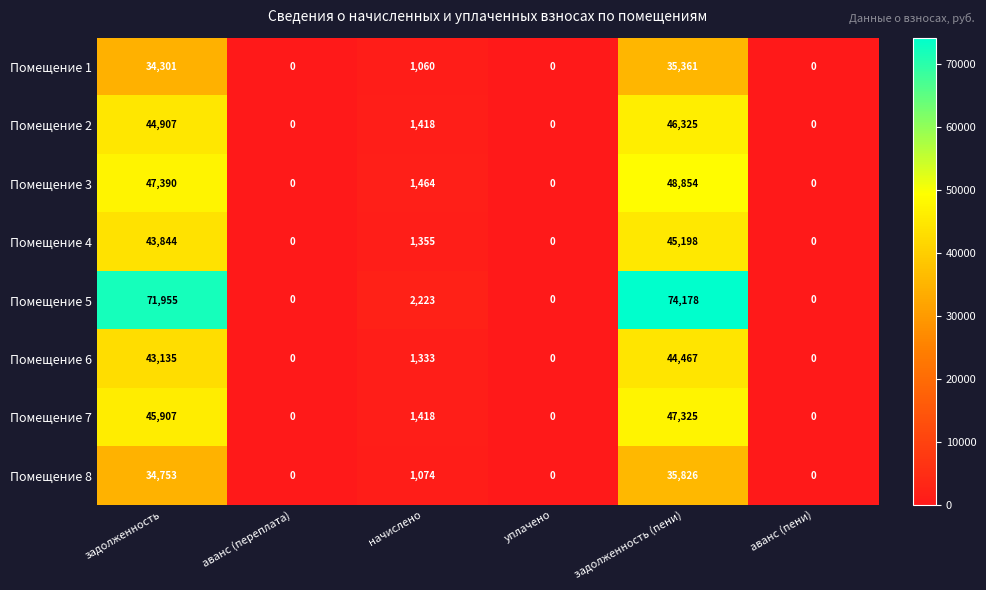

Is it true that Помещение 7 equals 26652 at аванс (переплата)?

False